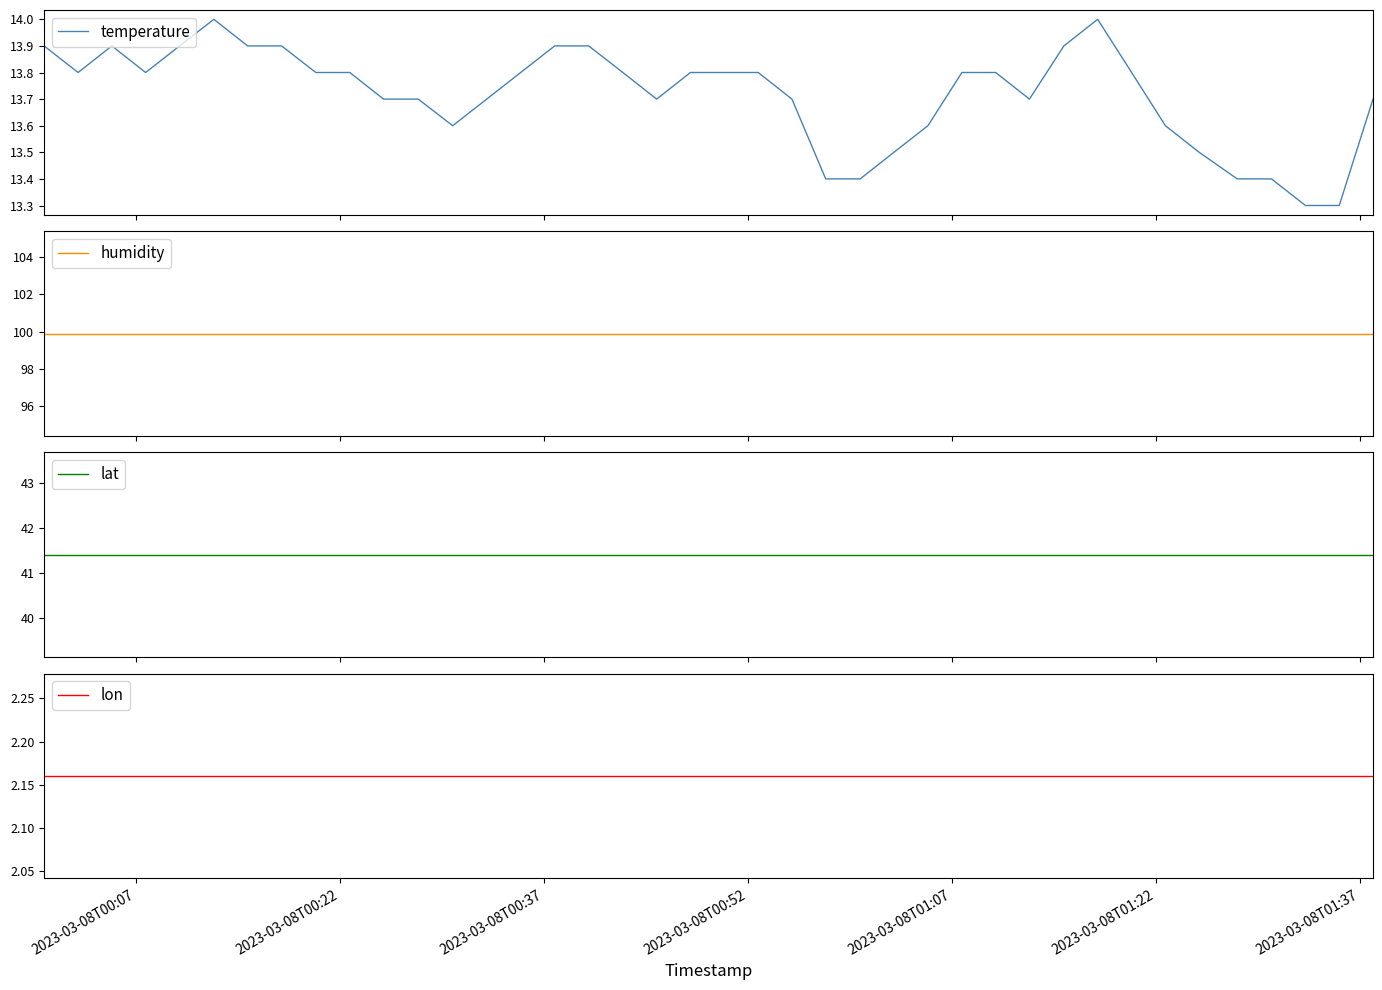

Reading left to right, transcribe all the data shown in this chart.

temperature: 13.9	13.8	13.9	13.8	13.9	14.0	13.9	13.9	13.8	13.8	13.7	13.7	13.6	13.7	13.8	13.9	13.9	13.8	13.7	13.8	13.8	13.8	13.7	13.4	13.4	13.5	13.6	13.8	13.8	13.7	13.9	14.0	13.8	13.6	13.5	13.4	13.4	13.3	13.3	13.7
humidity: 99.9	99.9	99.9	99.9	99.9	99.9	99.9	99.9	99.9	99.9	99.9	99.9	99.9	99.9	99.9	99.9	99.9	99.9	99.9	99.9	99.9	99.9	99.9	99.9	99.9	99.9	99.9	99.9	99.9	99.9	99.9	99.9	99.9	99.9	99.9	99.9	99.9	99.9	99.9	99.9
lat: 41.4	41.4	41.4	41.4	41.4	41.4	41.4	41.4	41.4	41.4	41.4	41.4	41.4	41.4	41.4	41.4	41.4	41.4	41.4	41.4	41.4	41.4	41.4	41.4	41.4	41.4	41.4	41.4	41.4	41.4	41.4	41.4	41.4	41.4	41.4	41.4	41.4	41.4	41.4	41.4
lon: 2.2	2.2	2.2	2.2	2.2	2.2	2.2	2.2	2.2	2.2	2.2	2.2	2.2	2.2	2.2	2.2	2.2	2.2	2.2	2.2	2.2	2.2	2.2	2.2	2.2	2.2	2.2	2.2	2.2	2.2	2.2	2.2	2.2	2.2	2.2	2.2	2.2	2.2	2.2	2.2